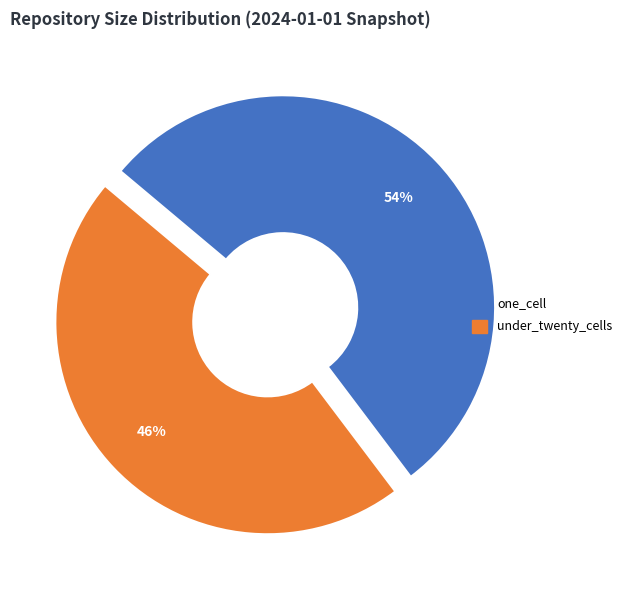

Count the number of slices in the pie.

2